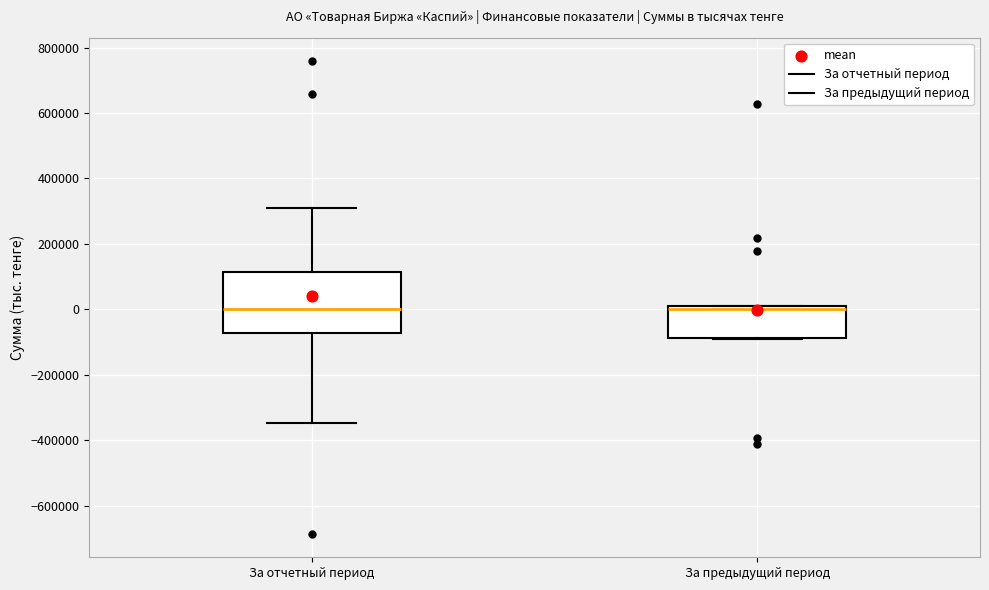

Where is the lower edge of the box for За предыдущий период on the y-axis? The values are not printed on the chart, so give them approximately, as read against the axis.

-80000